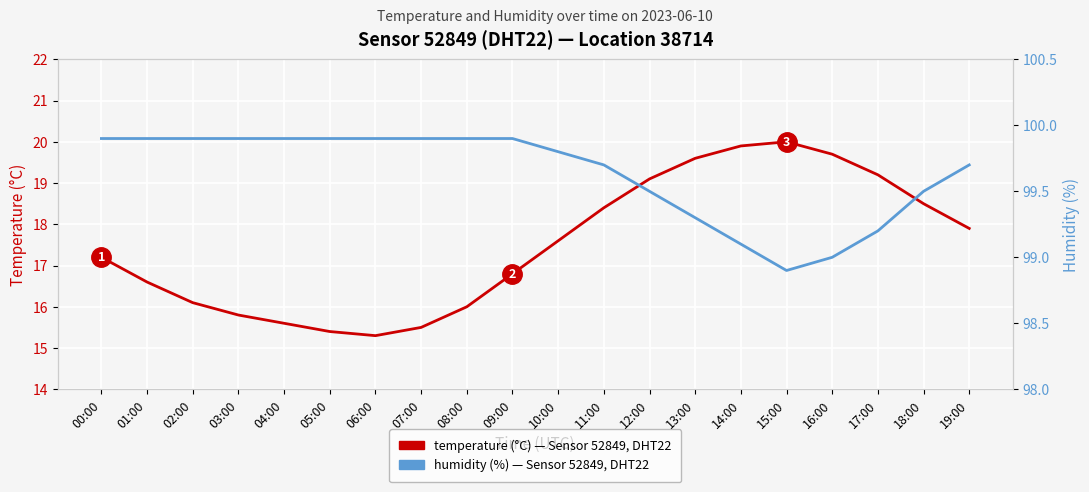

Reading left to right, transcribe all the data shown in this chart.

temperature: 17.2	16.6	16.1	15.8	15.6	15.4	15.3	15.5	16.0	16.8	17.6	18.4	19.1	19.6	19.9	20.0	19.7	19.2	18.5	17.9
humidity: 99.9	99.9	99.9	99.9	99.9	99.9	99.9	99.9	99.9	99.9	99.8	99.7	99.5	99.3	99.1	98.9	99.0	99.2	99.5	99.7